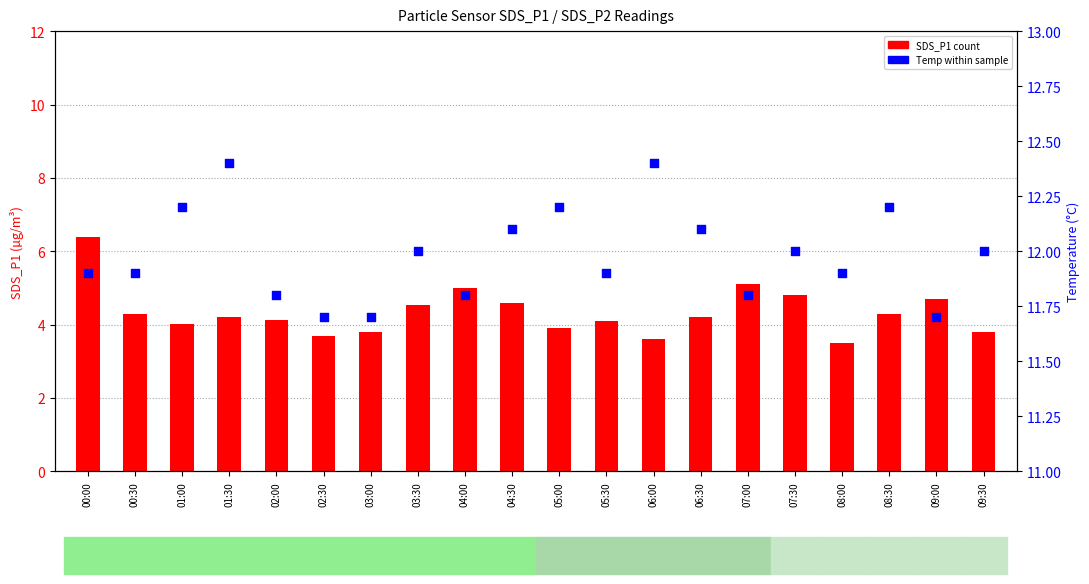

Which series has the largest Y range (max minus min)?

SDS_P1